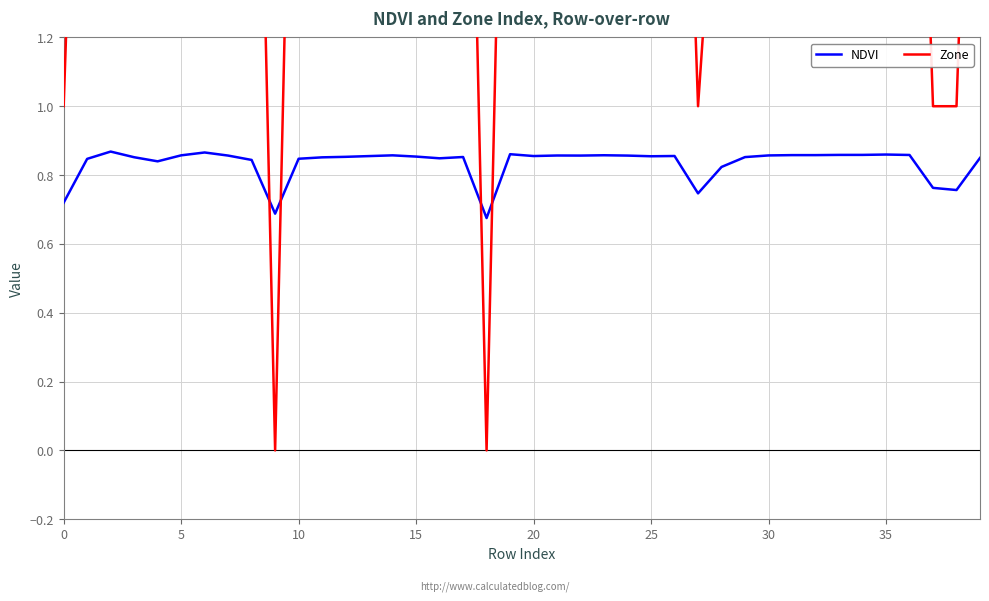

How many intersections are there between NDVI and Zone?

4